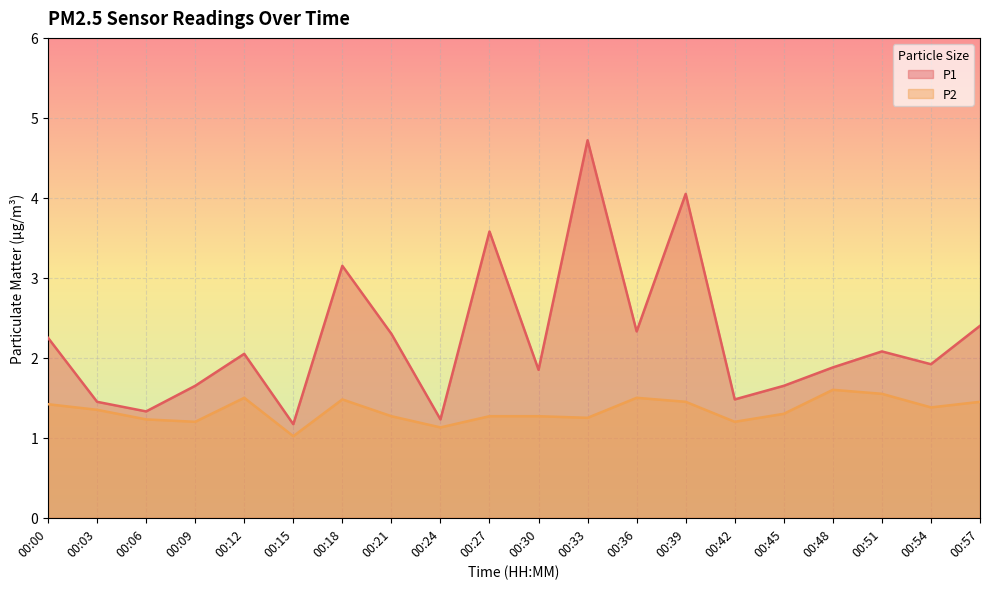

True or false: P1 and P2 intersect in this chart.

False